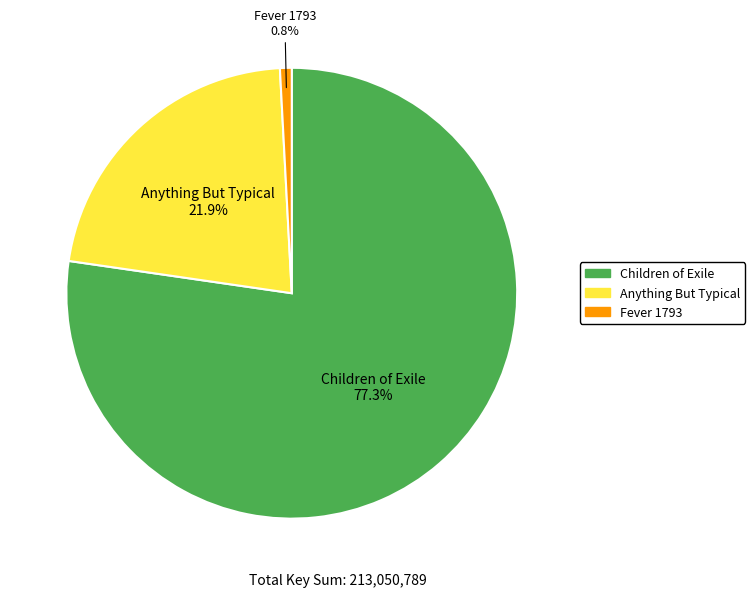

To the nearest percent, what percentage of the pie is Children of Exile?

77%